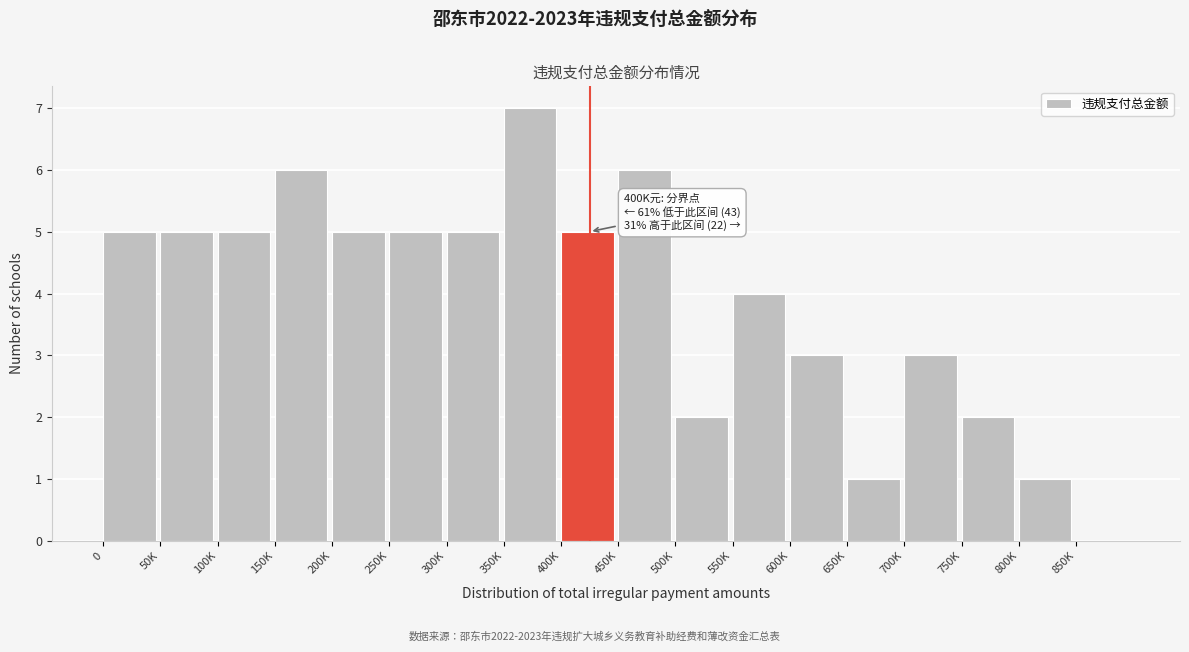

Reading left to right, what are all the values shown in this chart?

0=5	50K=5	100K=5	150K=6	200K=5	250K=5	300K=5	350K=7	400K=5	450K=6	500K=2	550K=4	600K=3	650K=1	700K=3	750K=2	800K=1	850K=0